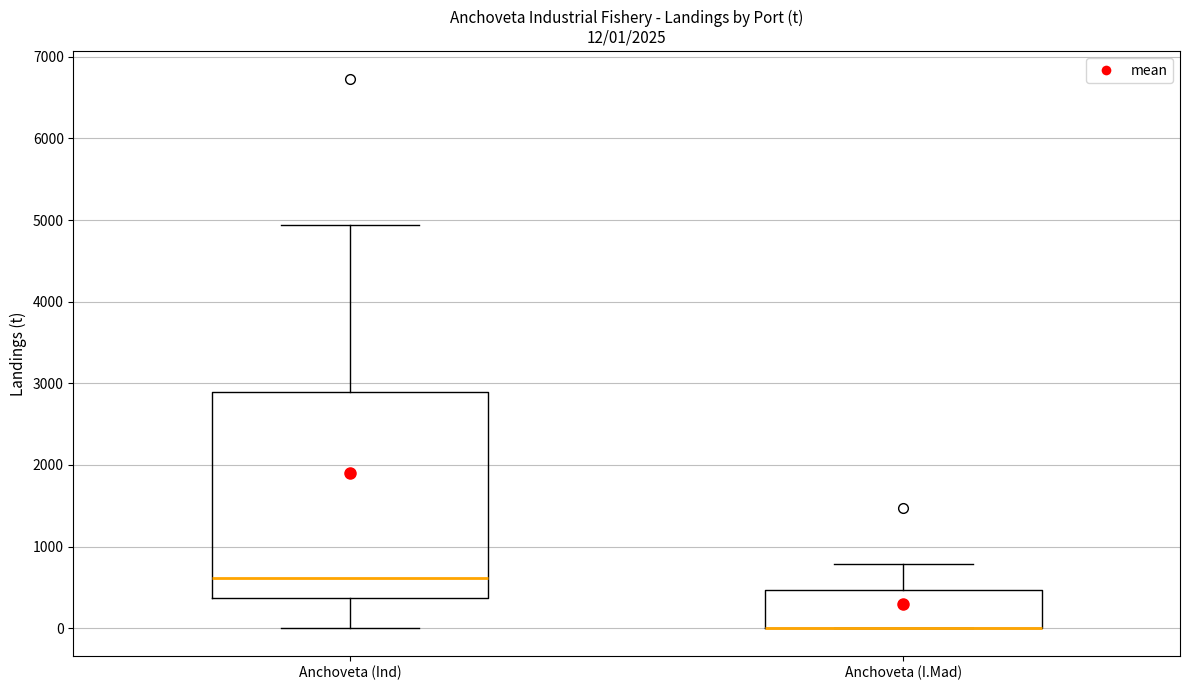

Which box is the tallest, from its lower edge to its upper edge?

Anchoveta (Ind)